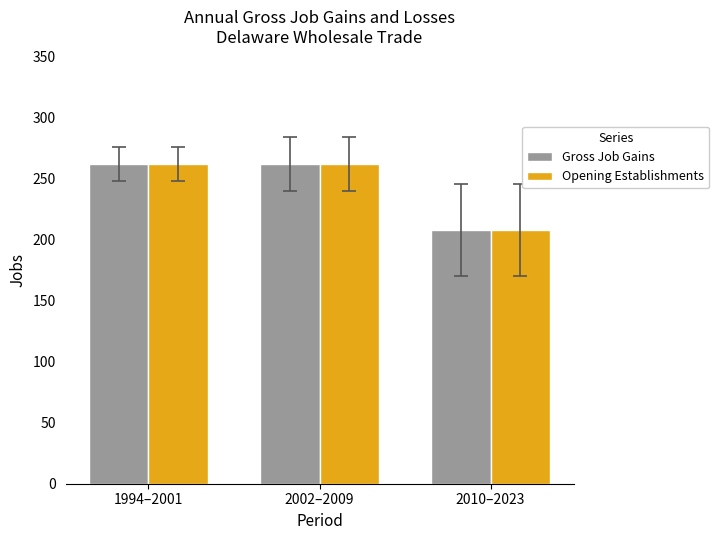

What is the maximum value for Opening Establishments?

262.0